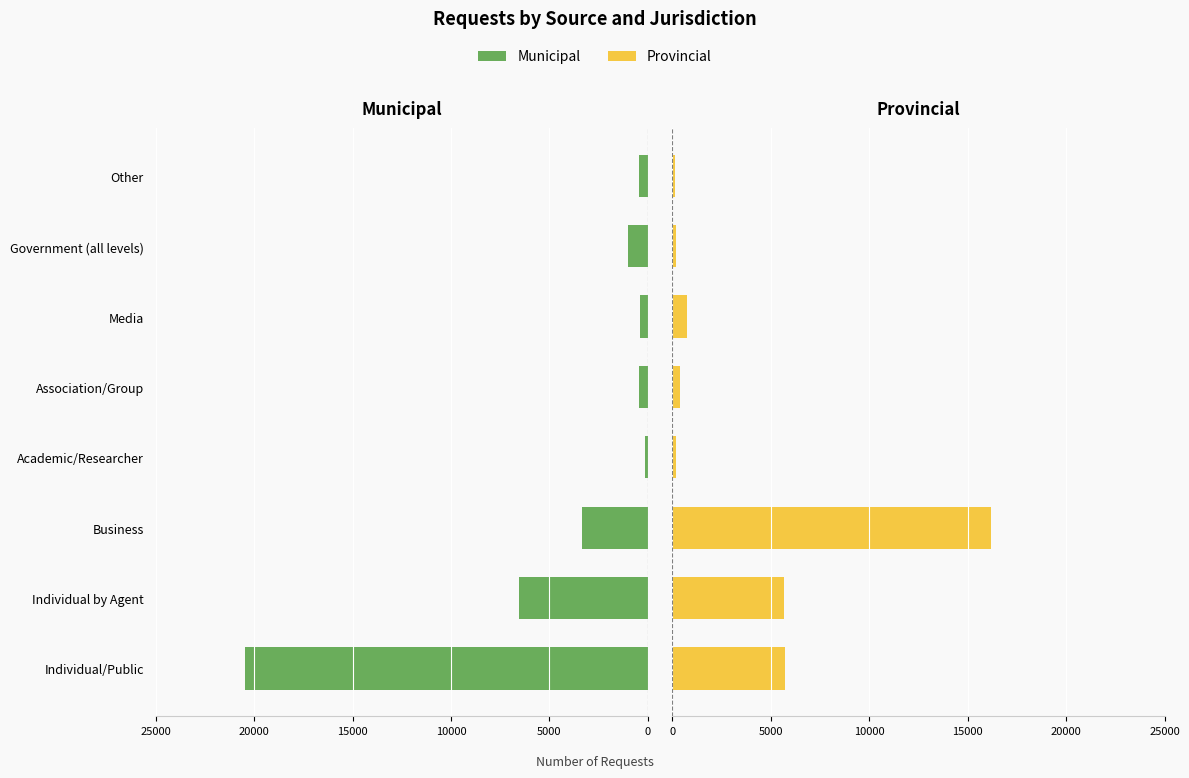

How many categories are shown in the chart?

8